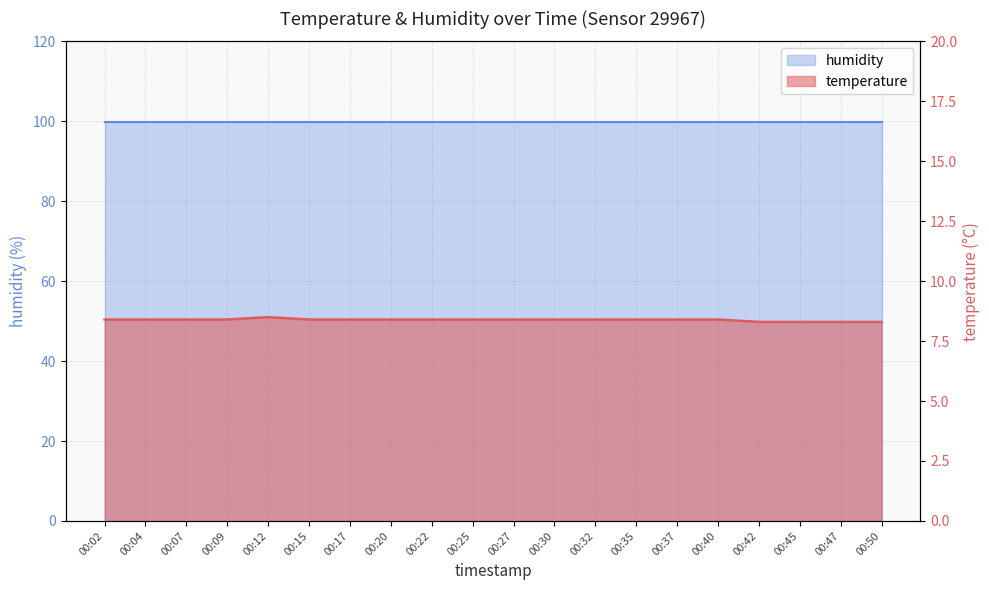

Count the values in the range 8 to 9.

20